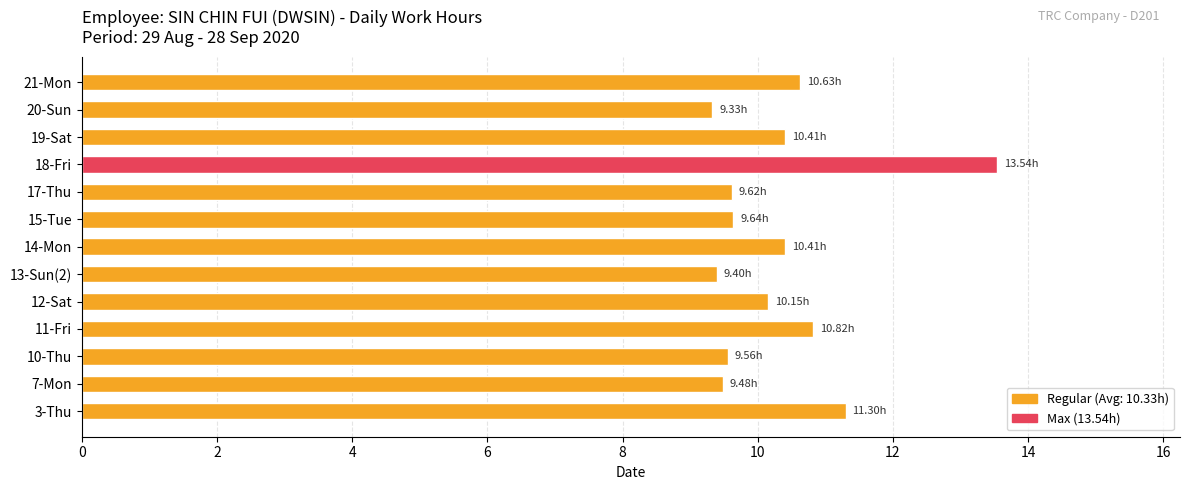

What is the greatest value displayed?

13.5